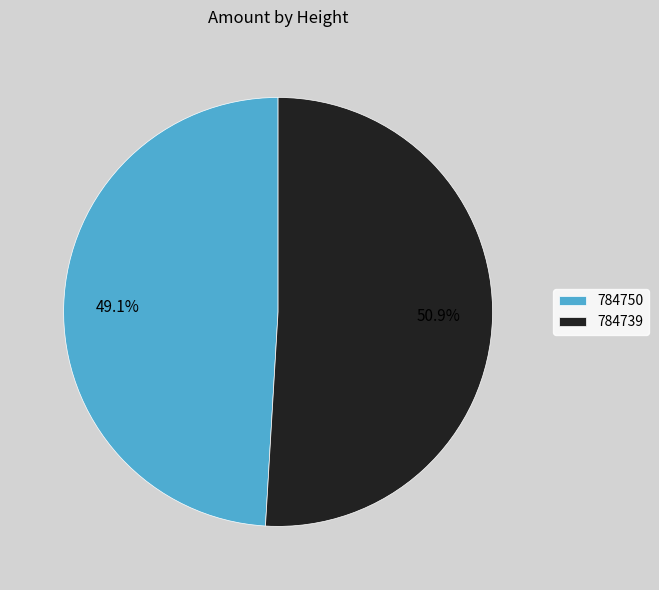

How much of the chart is everything except 784739?

49.1%